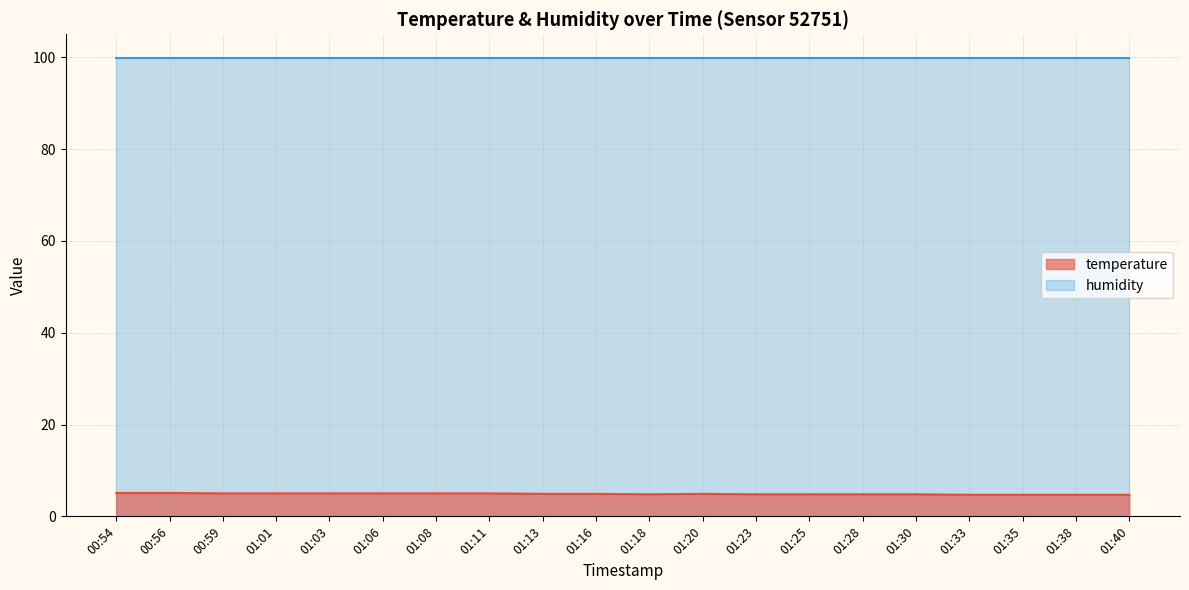

What is the value of the 3rd point from the left?

5.0